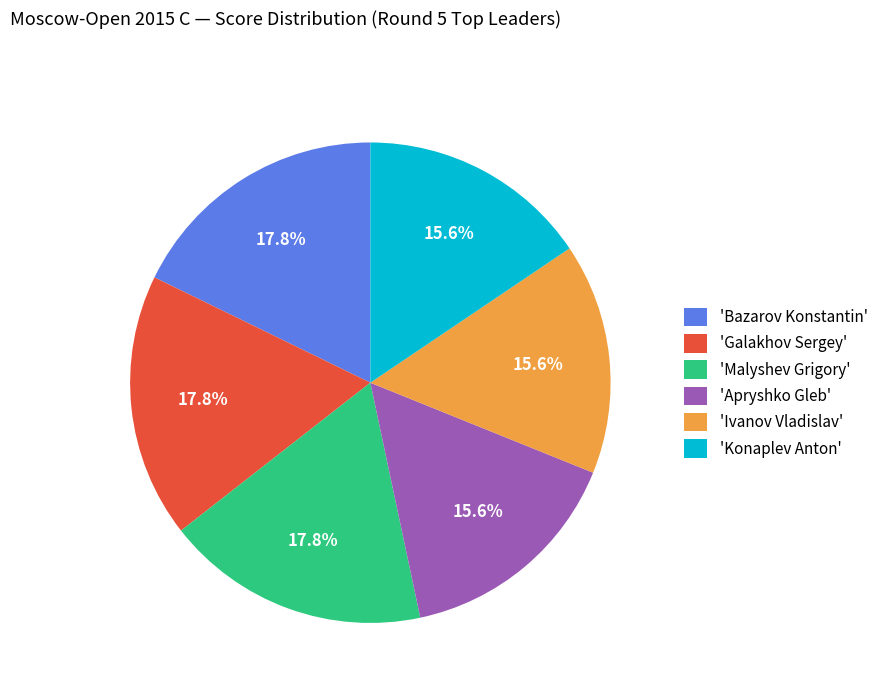

Is there any slice that represents more than half of the pie?

No